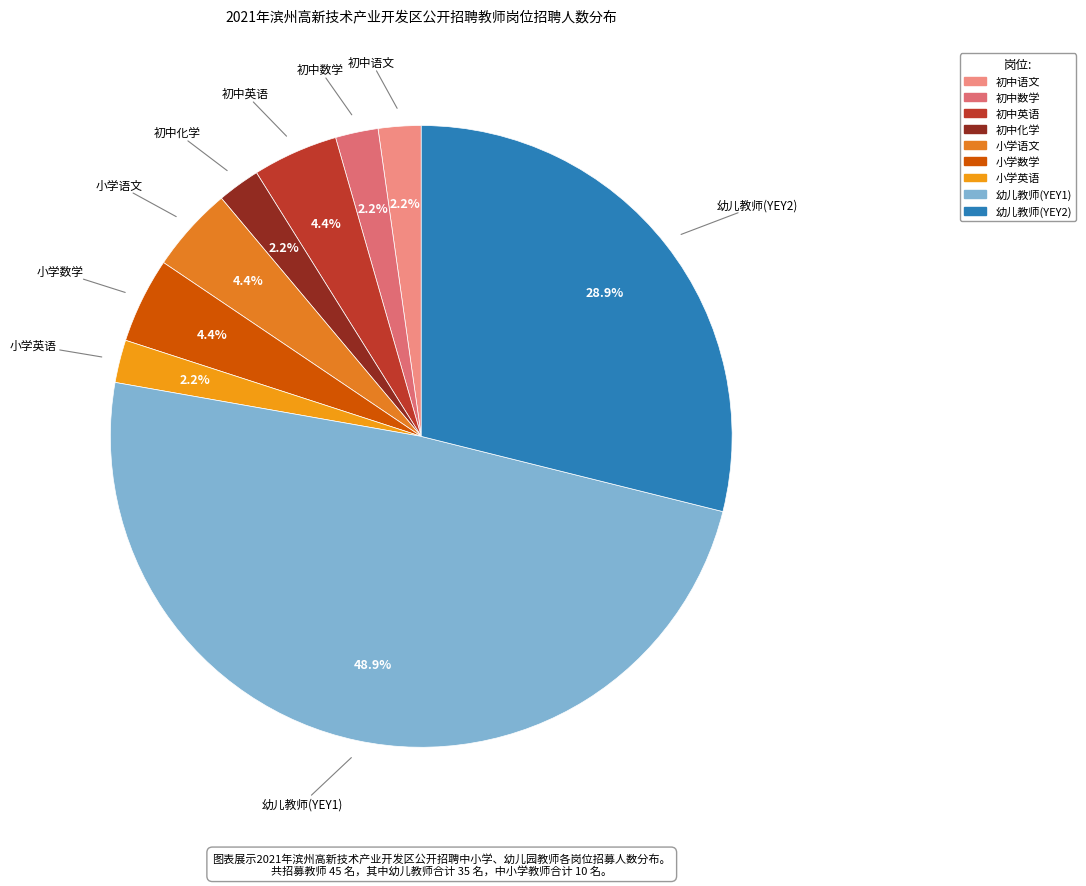

Is the sum of 初中英语 and 幼儿教师(YEY2) greater than half?

No